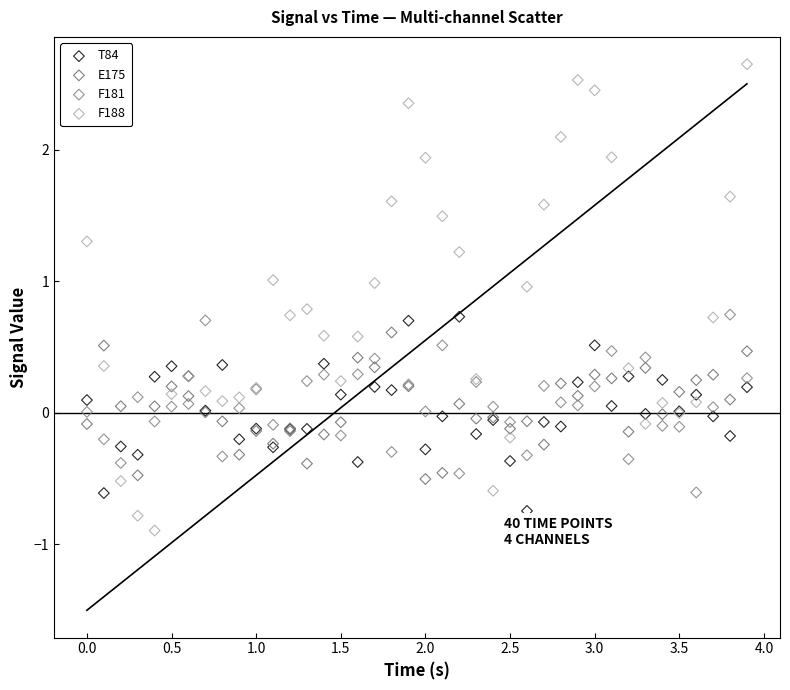

What is the X range (max minus min) for the scatter plot?

3.9